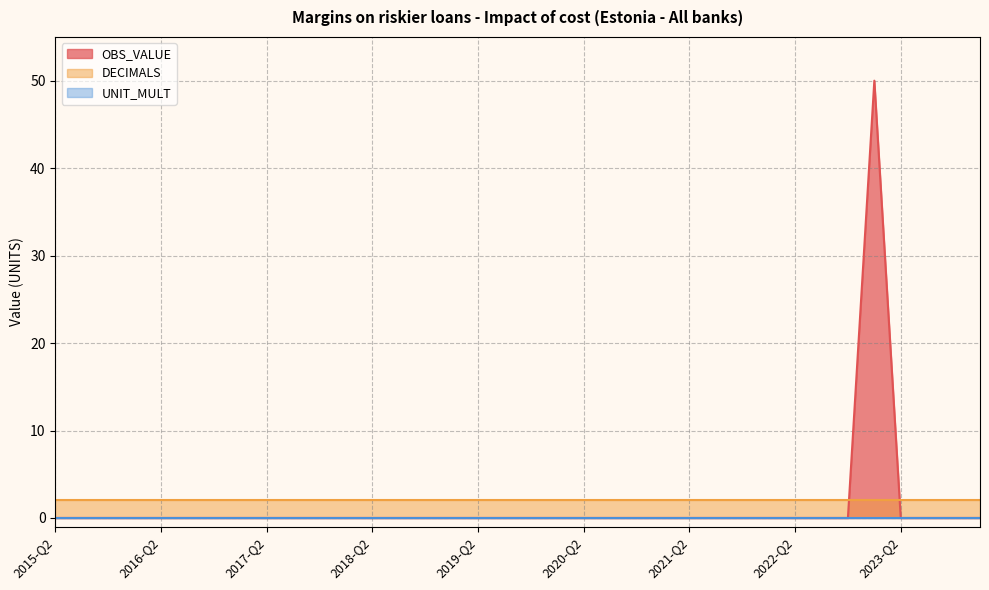

How many lines are shown in the chart?

3